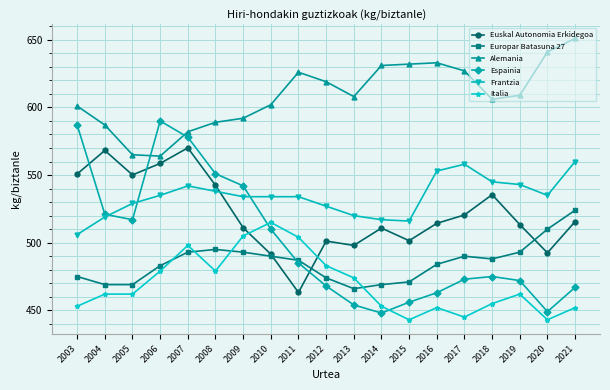

At how many categories does at least one series exceed 449?

19